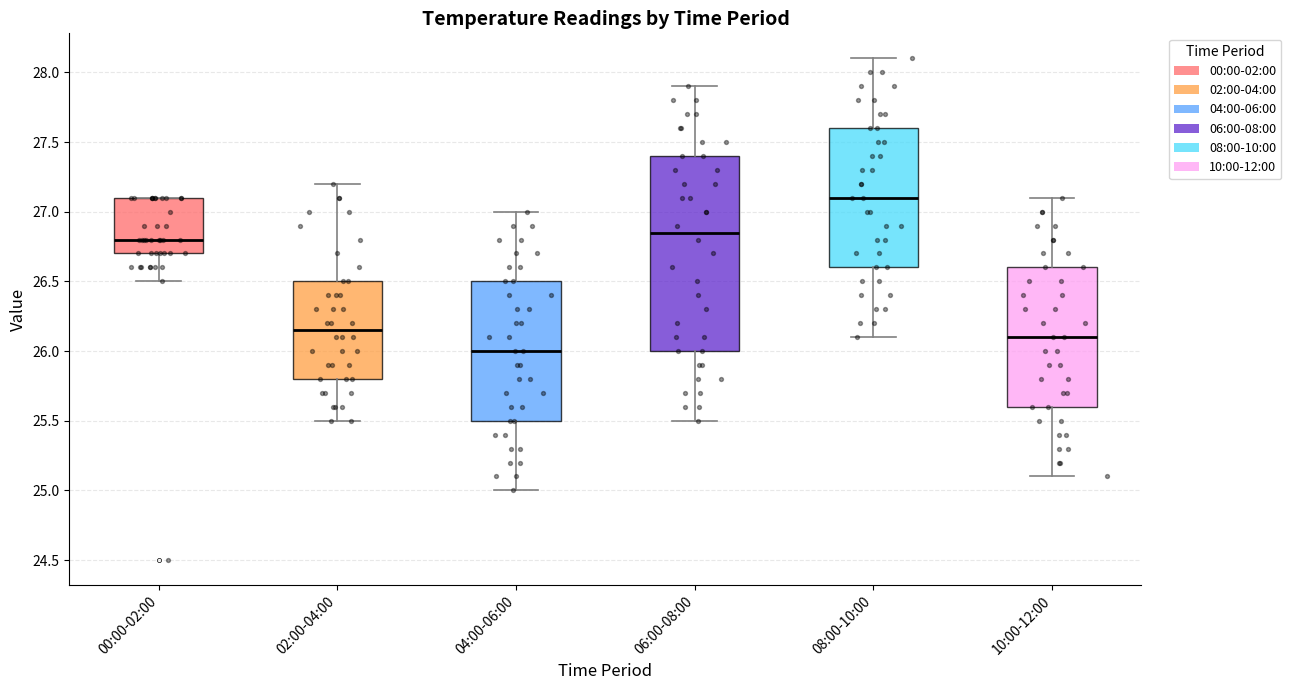

Which box's median line is the highest?

08:00-10:00